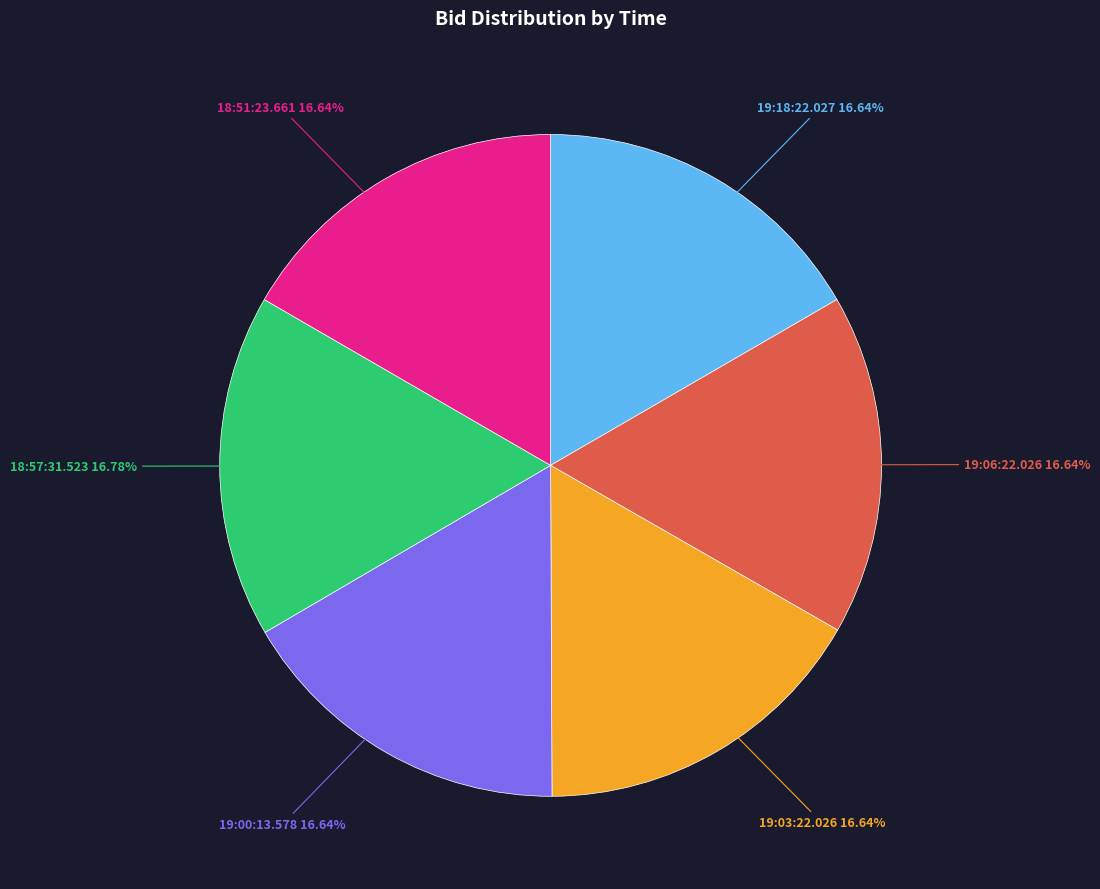

Is there a majority slice in this chart?

No